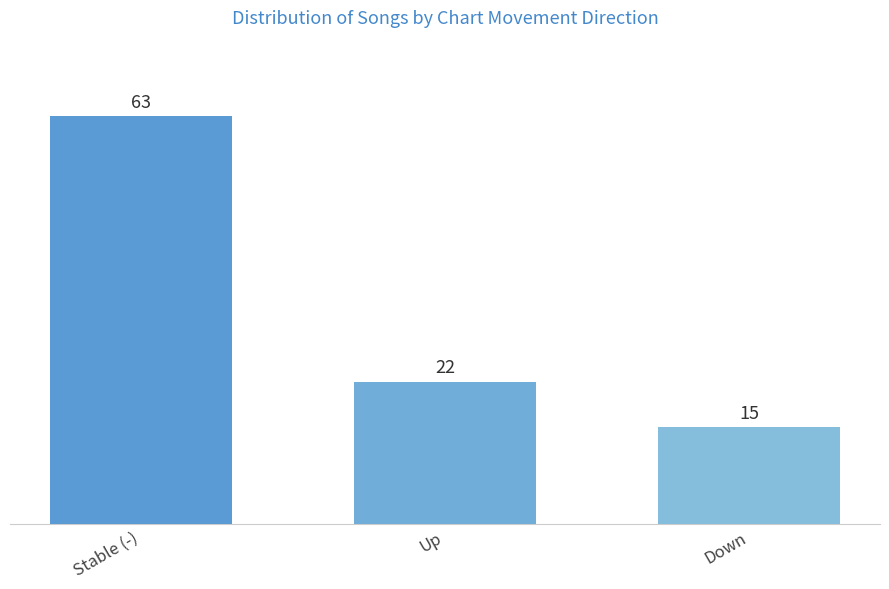

Reading right to left, extract all data points from this chart.

Down=15	Up=22	Stable (-)=63